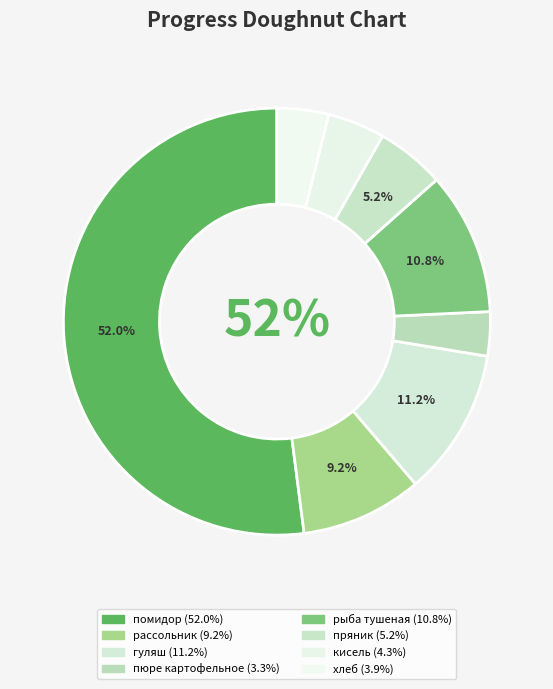

The рыба тушеная slice represents 11% of the pie. True or false?

True